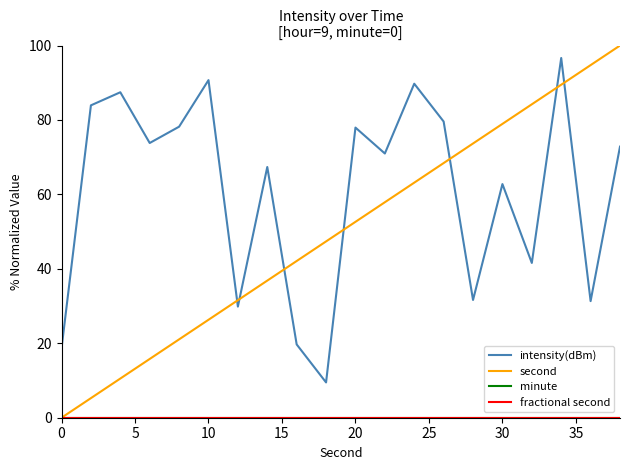

How many lines are shown in the chart?

4